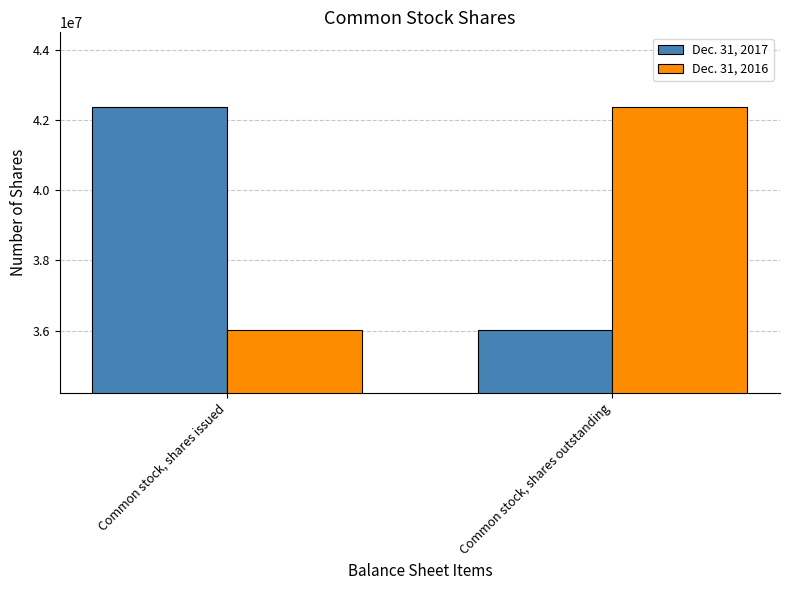

Reading left to right, extract all data points from this chart.

Dec. 31, 2017: 42384623	36018540
Dec. 31, 2016: 36018540	42384623